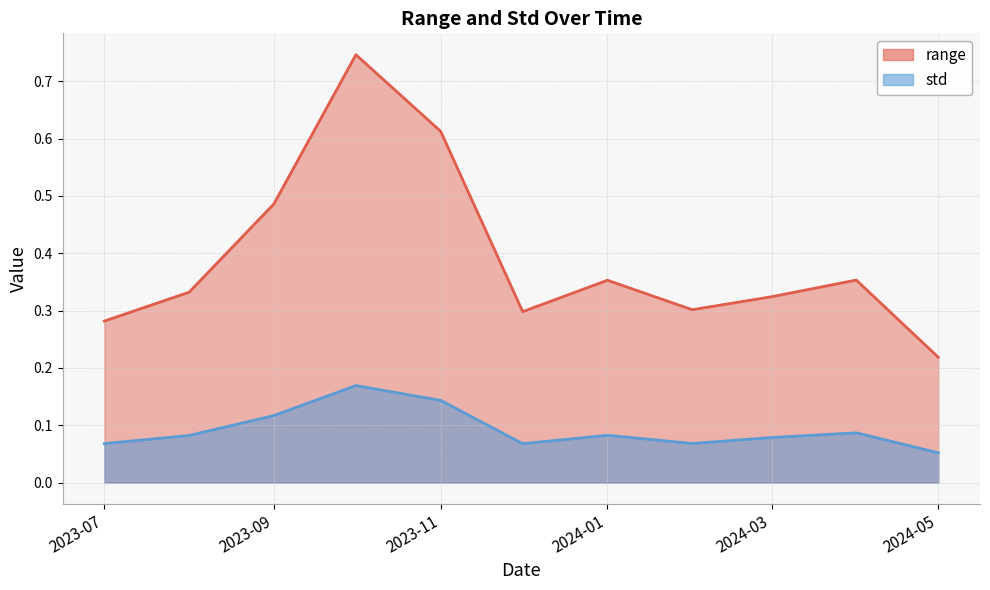

Does the chart have visible grid lines?

Yes